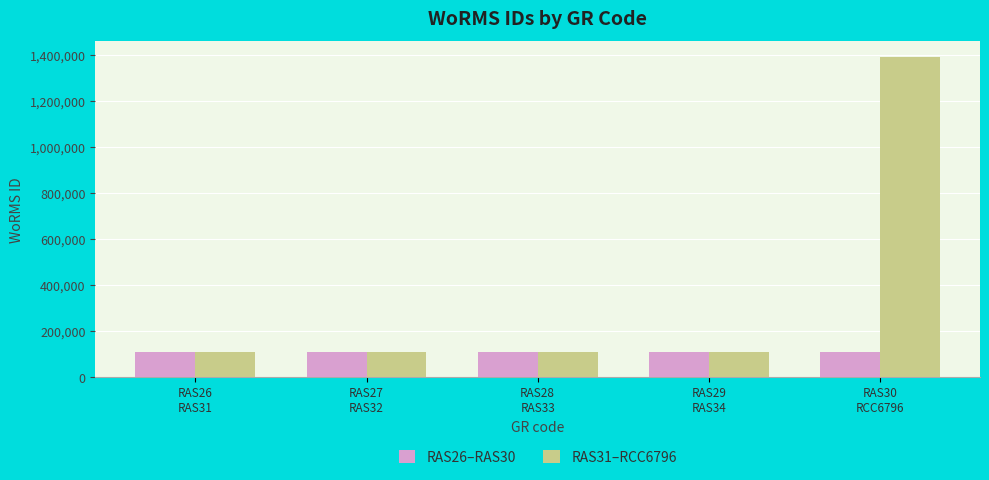

Which series has the largest total across all categories?

RAS31–RCC6796